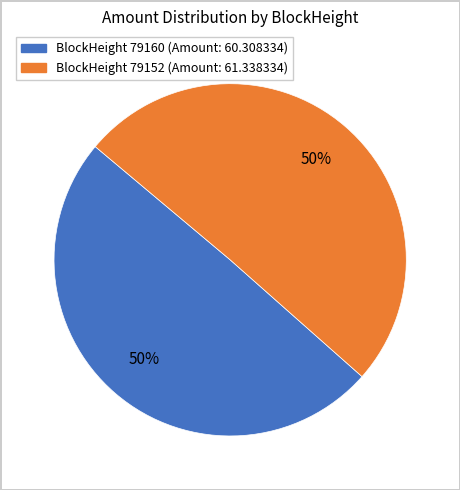

To the nearest percent, what is the average slice percentage?

50%